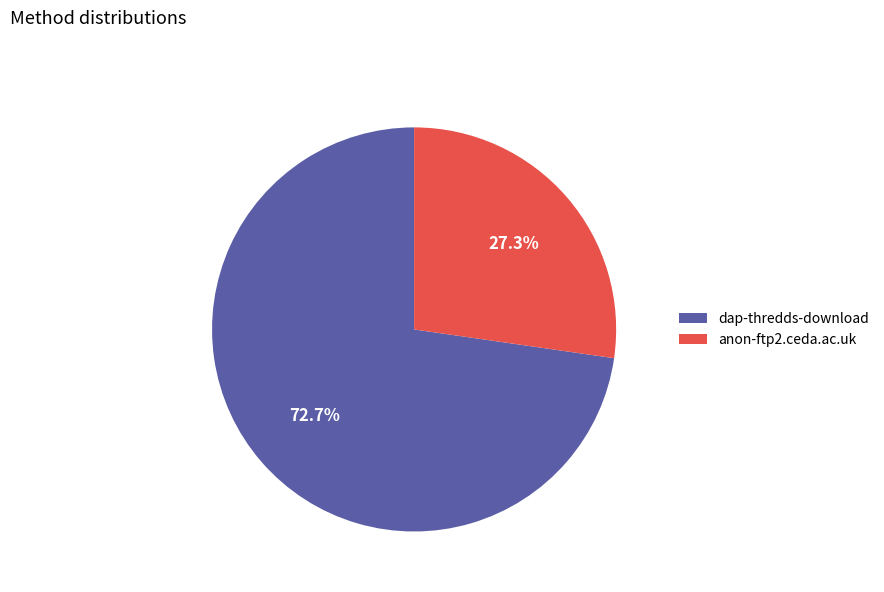

Combined, do dap-thredds-download and anon-ftp2.ceda.ac.uk account for over 50%?

Yes